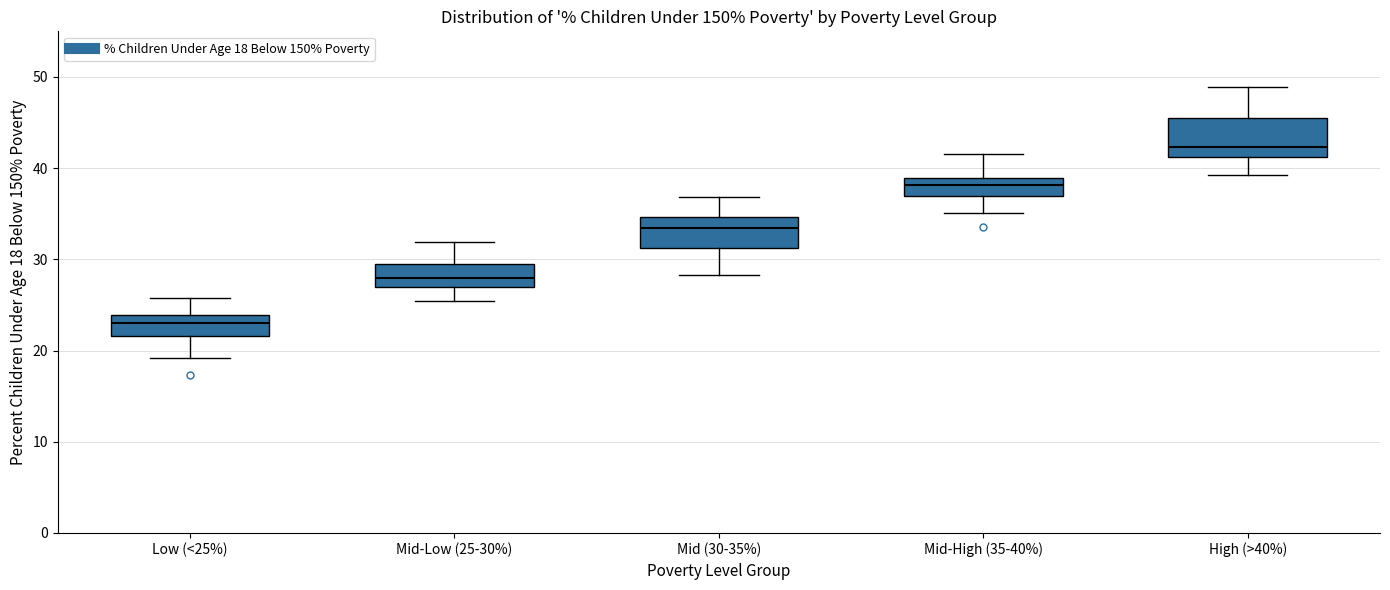

Reading left to right, read every box against the y-axis: the position of its median line, the range the box covers, and the ends of its whiskers. The values are not printed on the chart, so give them approximately, as read against the axis.

Low (<25%): median 23, box 22 to 24, whiskers 19 to 26
Mid-Low (25-30%): median 28, box 27 to 29, whiskers 25 to 32
Mid (30-35%): median 33, box 31 to 35, whiskers 28 to 37
Mid-High (35-40%): median 38, box 37 to 39, whiskers 35 to 42
High (>40%): median 42, box 41 to 46, whiskers 39 to 49